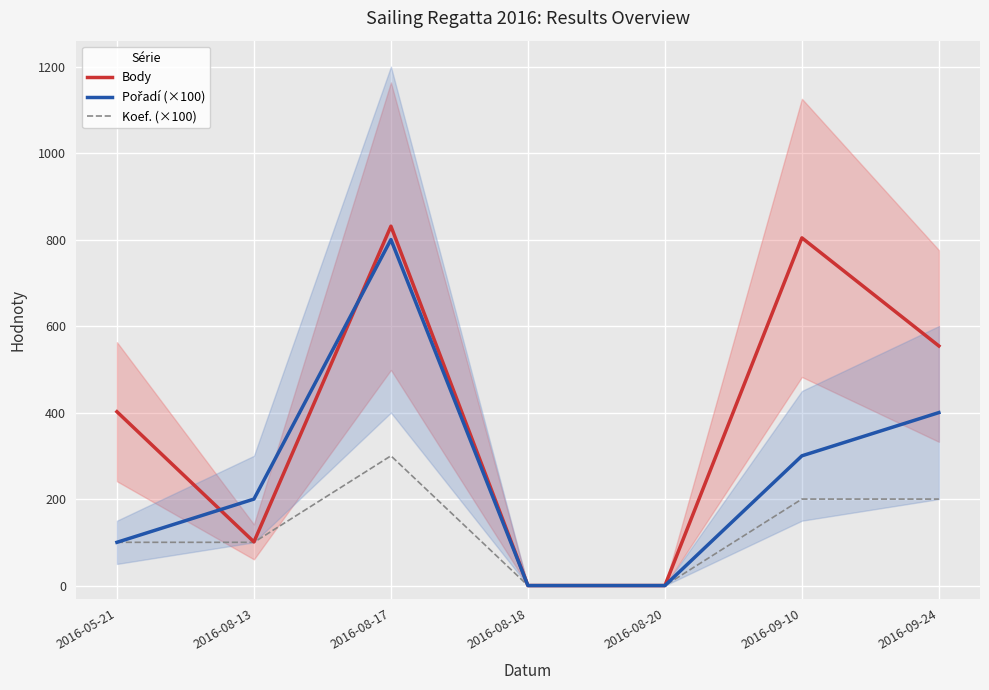

Which series has the largest range (max minus min)?

Body